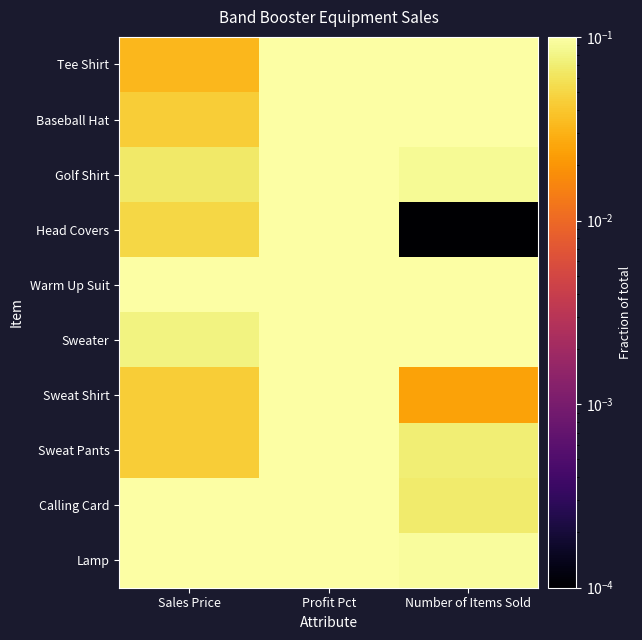

What is the spread (max minus min) of values at Number of Items Sold?

0.2